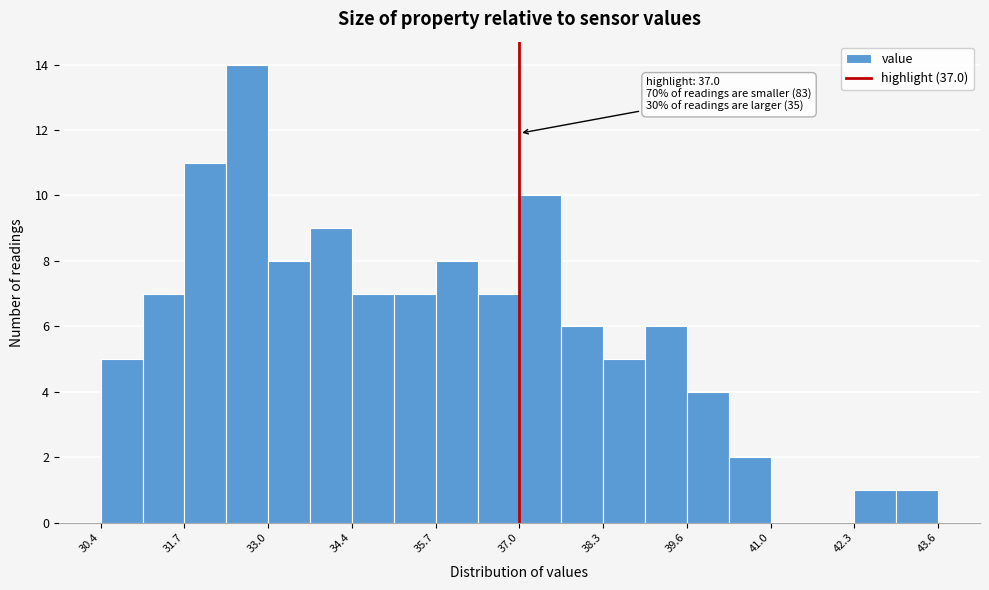

Around what value on the x-axis is the tallest bar? Give the approximate position of its centre, as read against the axis.

32.8